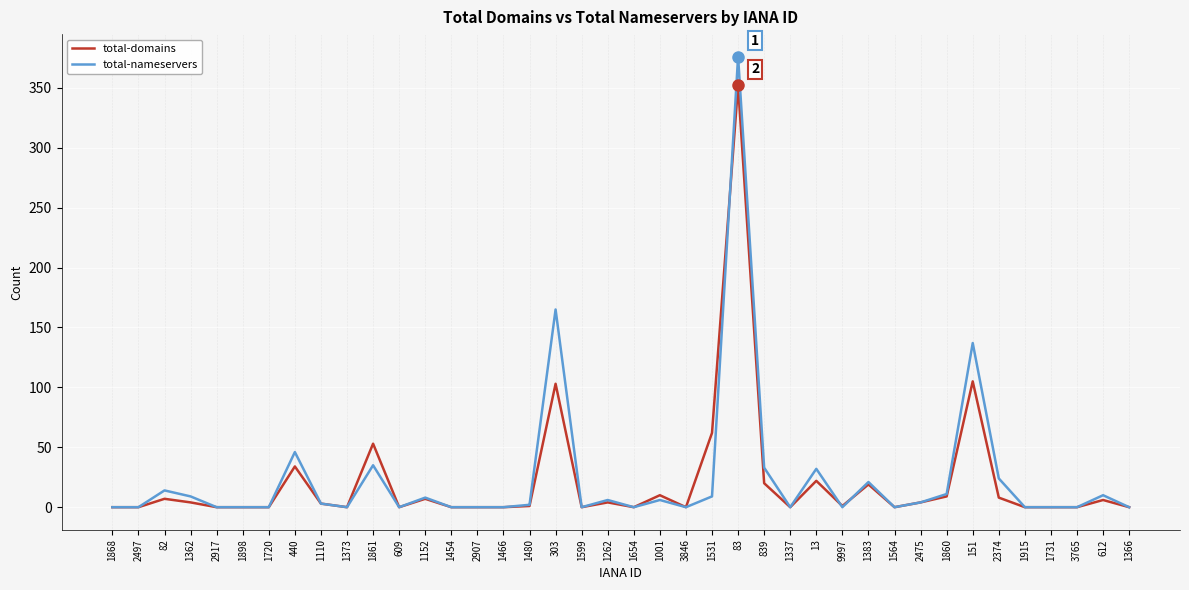

Which series has the widest spread of values?

total-nameservers